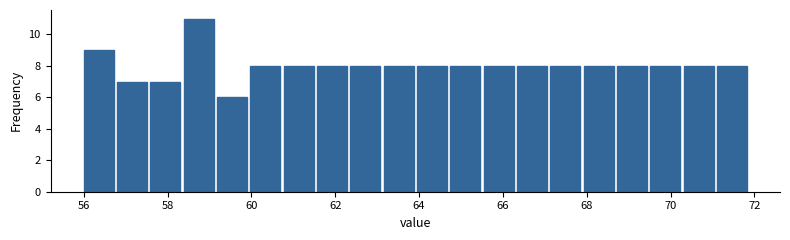

Around what value on the x-axis is the tallest bar? Give the approximate position of its centre, as read against the axis.

58.8